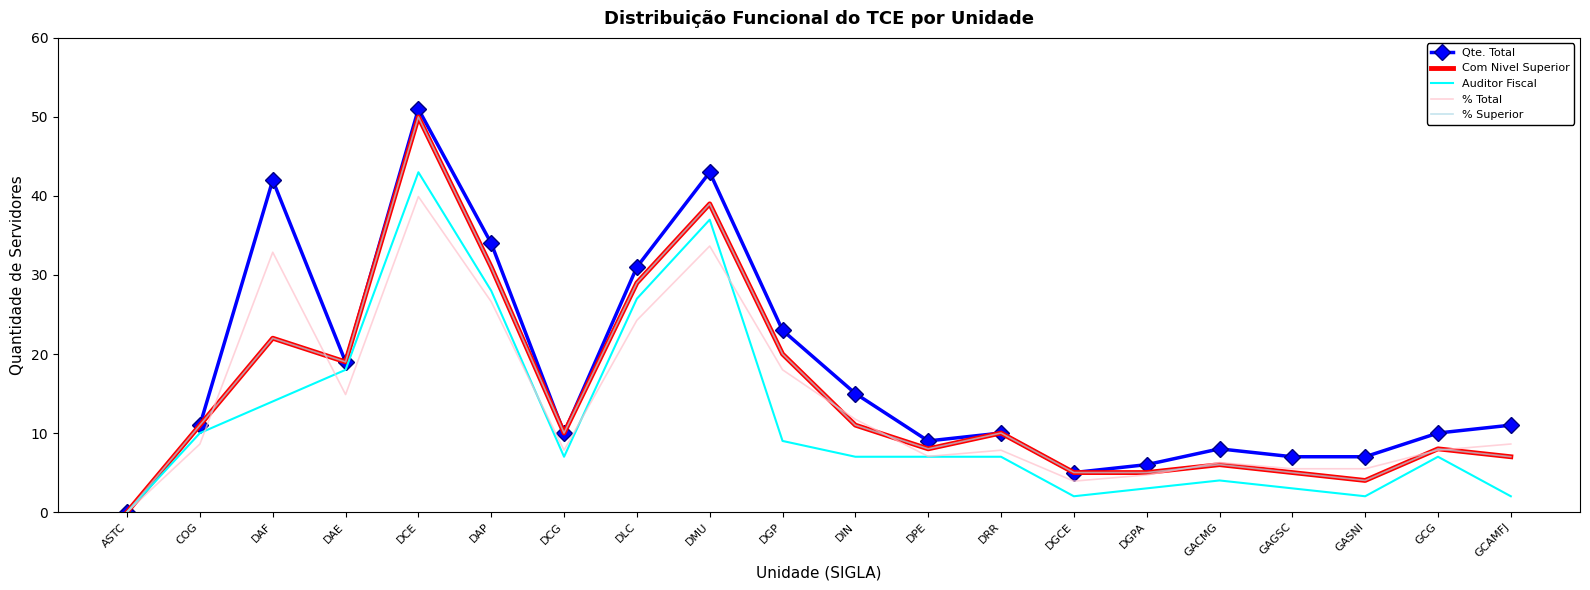

What is the sum of all % Total values?

275.5